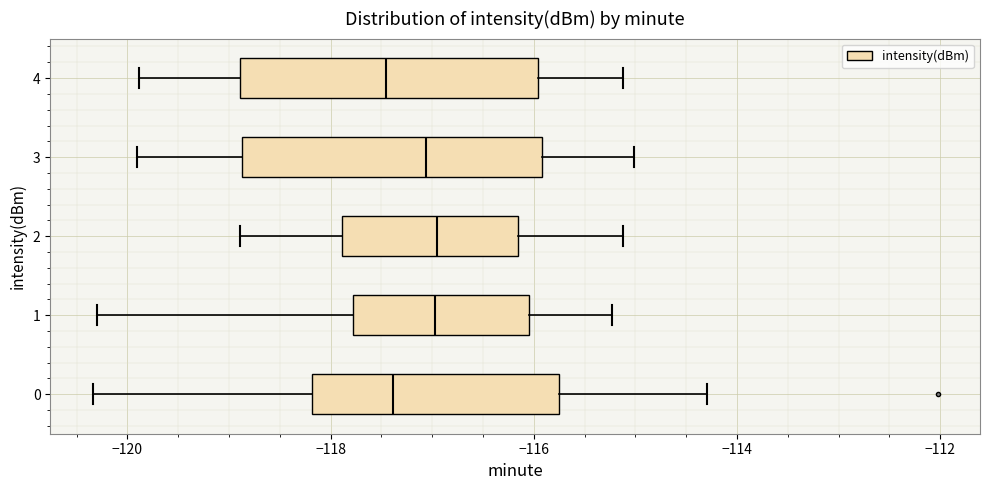

Reading bottom to top, read every box against the x-axis: the position of its median line, the range the box covers, and the ends of its whiskers. The values are not printed on the chart, so give them approximately, as read against the axis.

0: median -117.4, box -118.2 to -115.8, whiskers -120.4 to -114.2
1: median -117.0, box -117.8 to -116.0, whiskers -120.2 to -115.2
2: median -117.0, box -117.8 to -116.2, whiskers -118.8 to -115.2
3: median -117.0, box -118.8 to -116.0, whiskers -120.0 to -115.0
4: median -117.4, box -118.8 to -116.0, whiskers -119.8 to -115.2